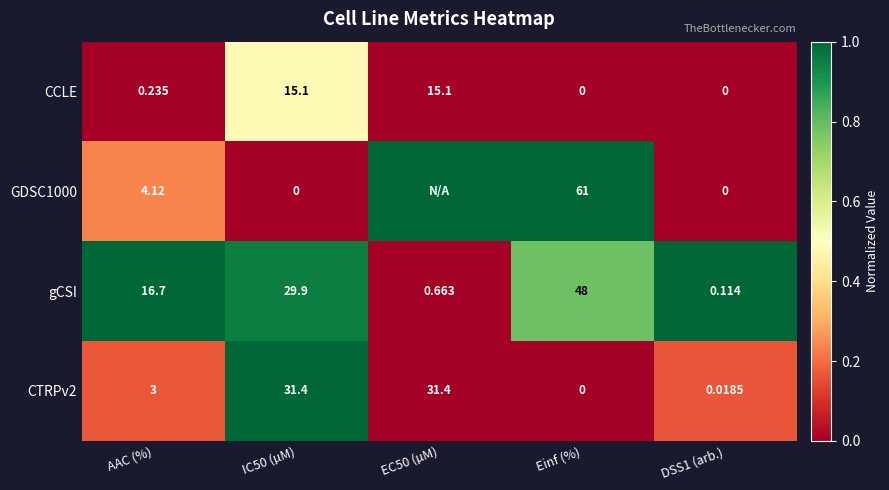

Is the value of CCLE at DSS1 (arb.) greater than the value of CTRPv2 at EC50 (µM)?

No